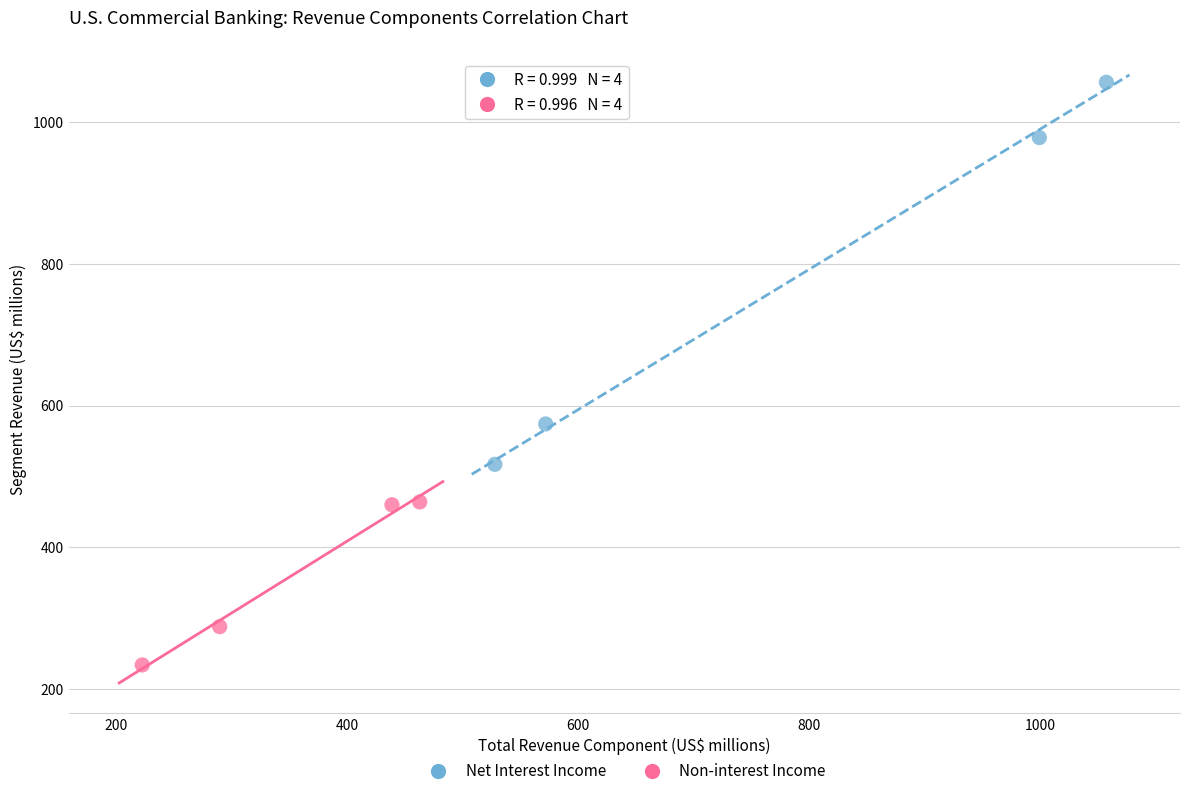

Which series reaches the maximum Y coordinate?

Net Interest Income